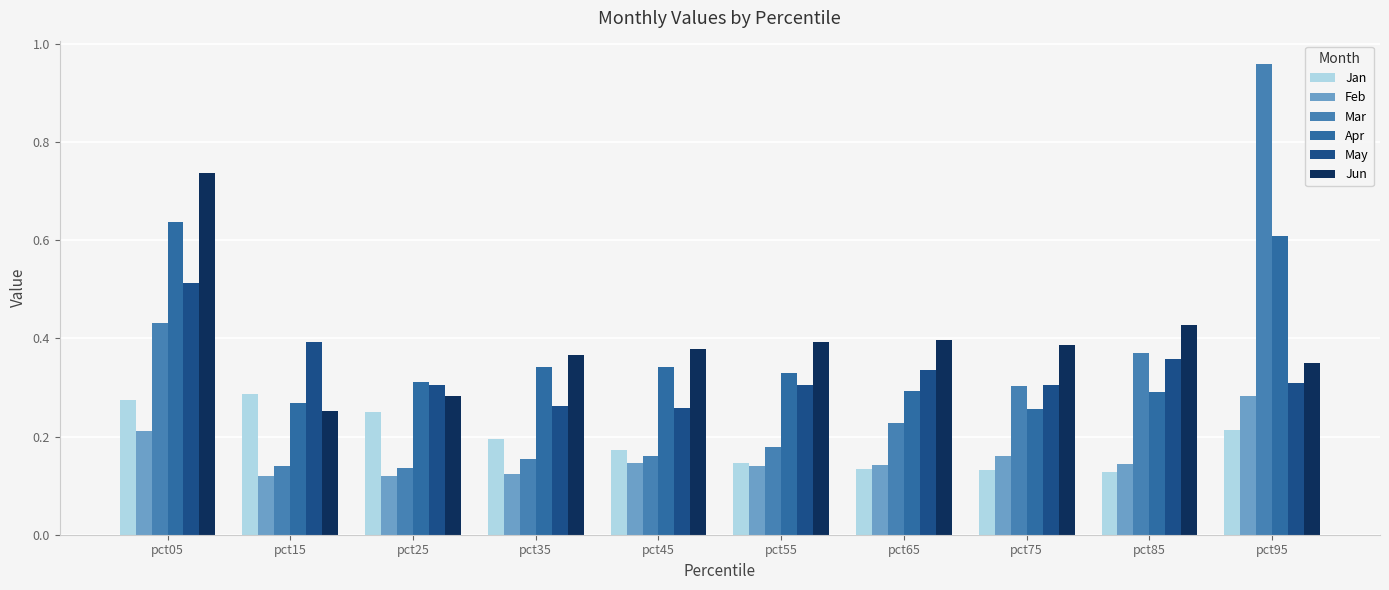

Does the chart contain any negative values?

No